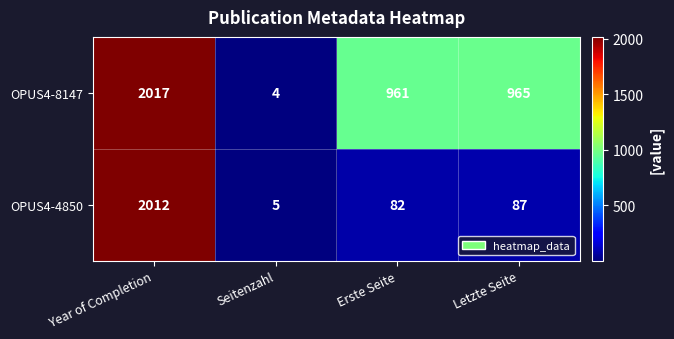

What is the smallest value displayed?

4